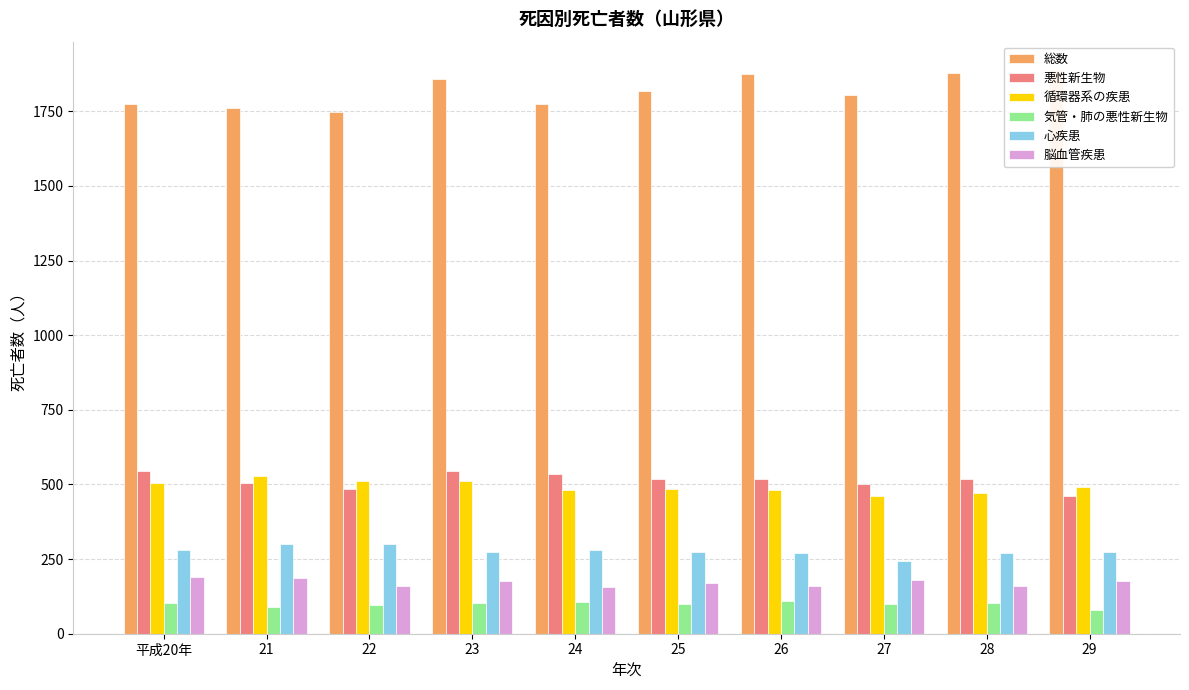

Reading left to right, extract all data points from this chart.

総数: 平成20年=1773	21=1762	22=1749	23=1858	24=1774	25=1819	26=1874	27=1804	28=1880	29=1889
悪性新生物: 平成20年=545	21=505	22=486	23=545	24=536	25=517	26=520	27=503	28=519	29=460
循環器系の疾患: 平成20年=505	21=530	22=510	23=513	24=482	25=486	26=481	27=462	28=472	29=491
気管・肺の悪性新生物: 平成20年=102	21=90	22=95	23=103	24=105	25=98	26=110	27=100	28=103	29=78
心疾患: 平成20年=281	21=302	22=301	23=273	24=281	25=274	26=269	27=245	28=271	29=275
脳血管疾患: 平成20年=189	21=188	22=159	23=177	24=155	25=170	26=161	27=180	28=161	29=177